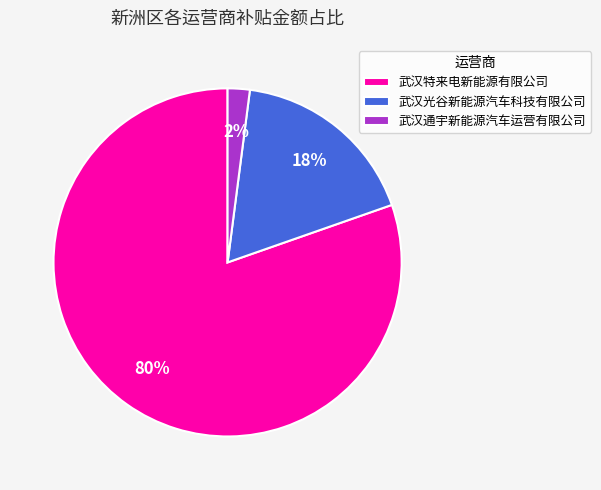

Do 武汉通宇新能源汽车运营有限公司 and 武汉特来电新能源有限公司 together represent more than half of the pie?

Yes